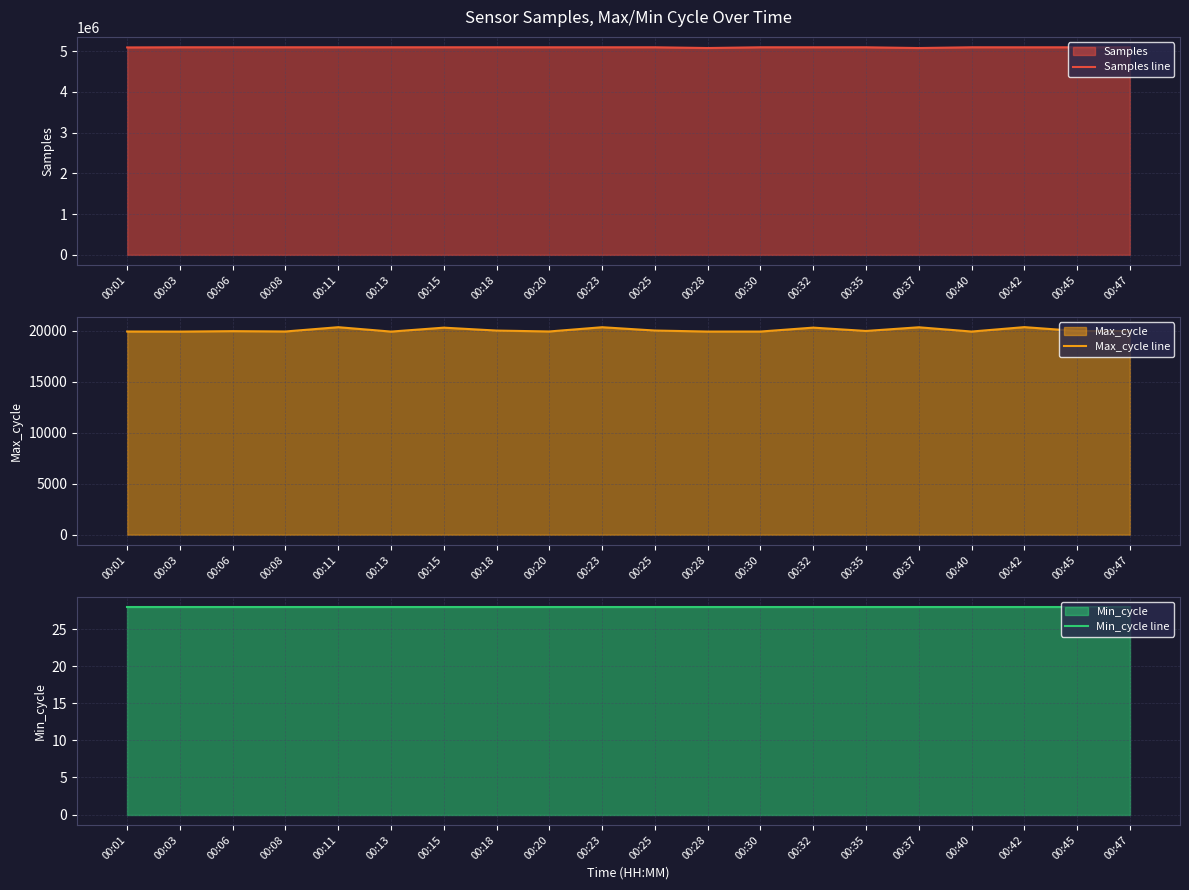

Where does the Samples line series first go above 5098186?

00:03